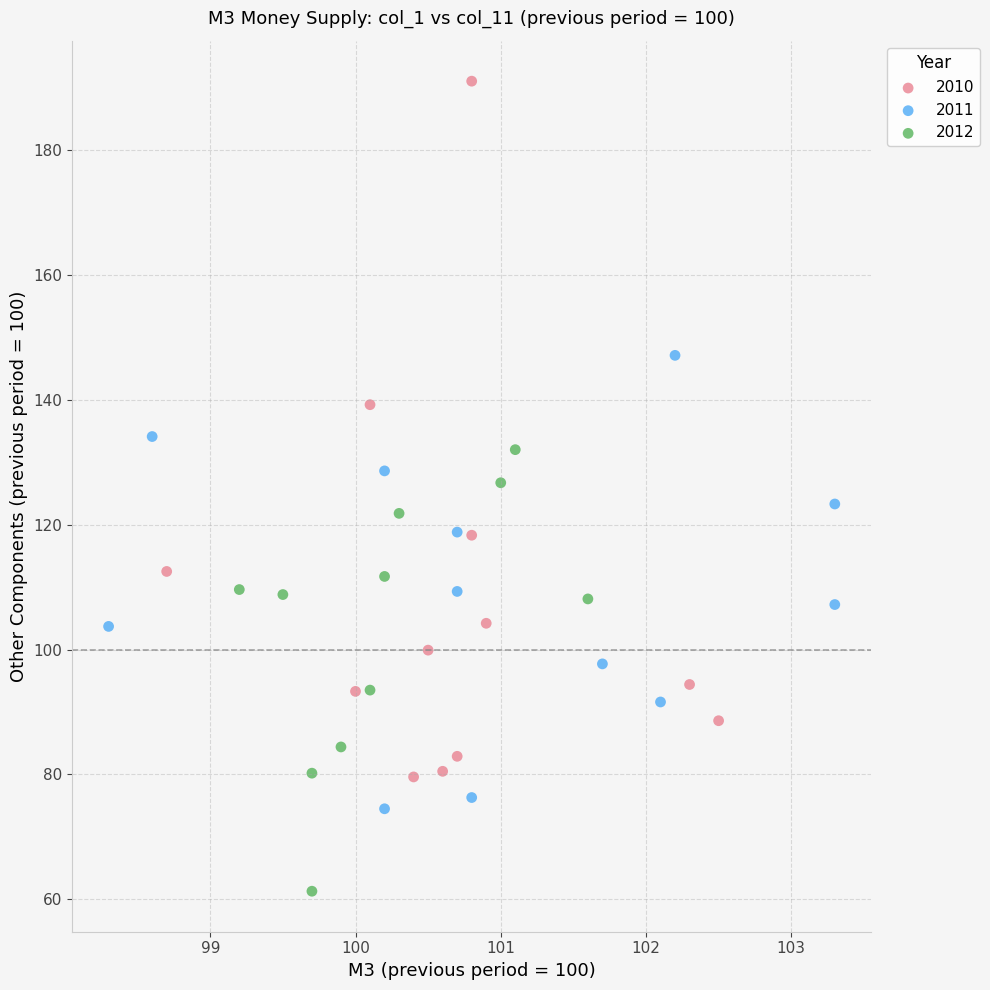

Which series contains the lowest Y value?

2012